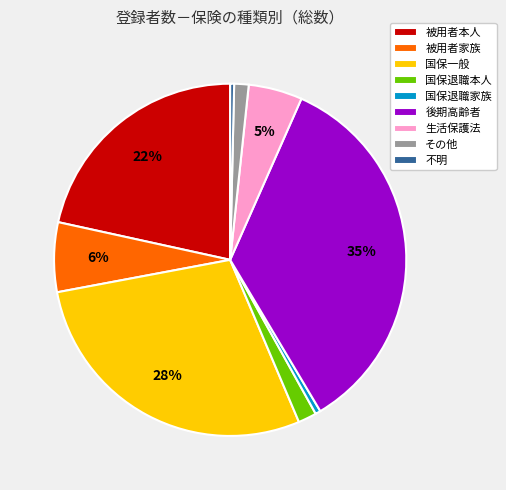

To the nearest percent, what is the difference between the 被用者家族 and 国保一般 slice percentages?

22%